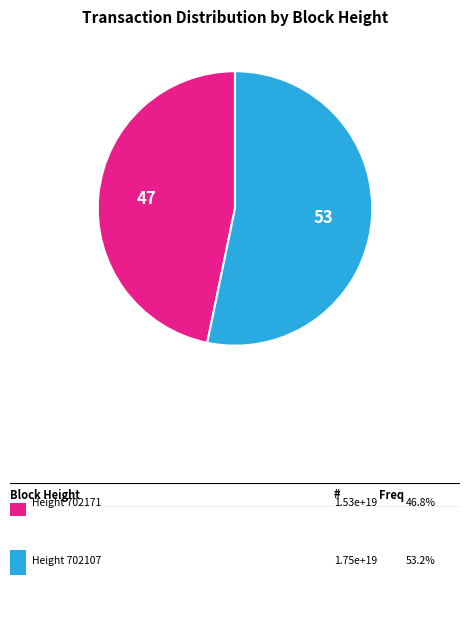

Does any single category account for the majority?

Yes